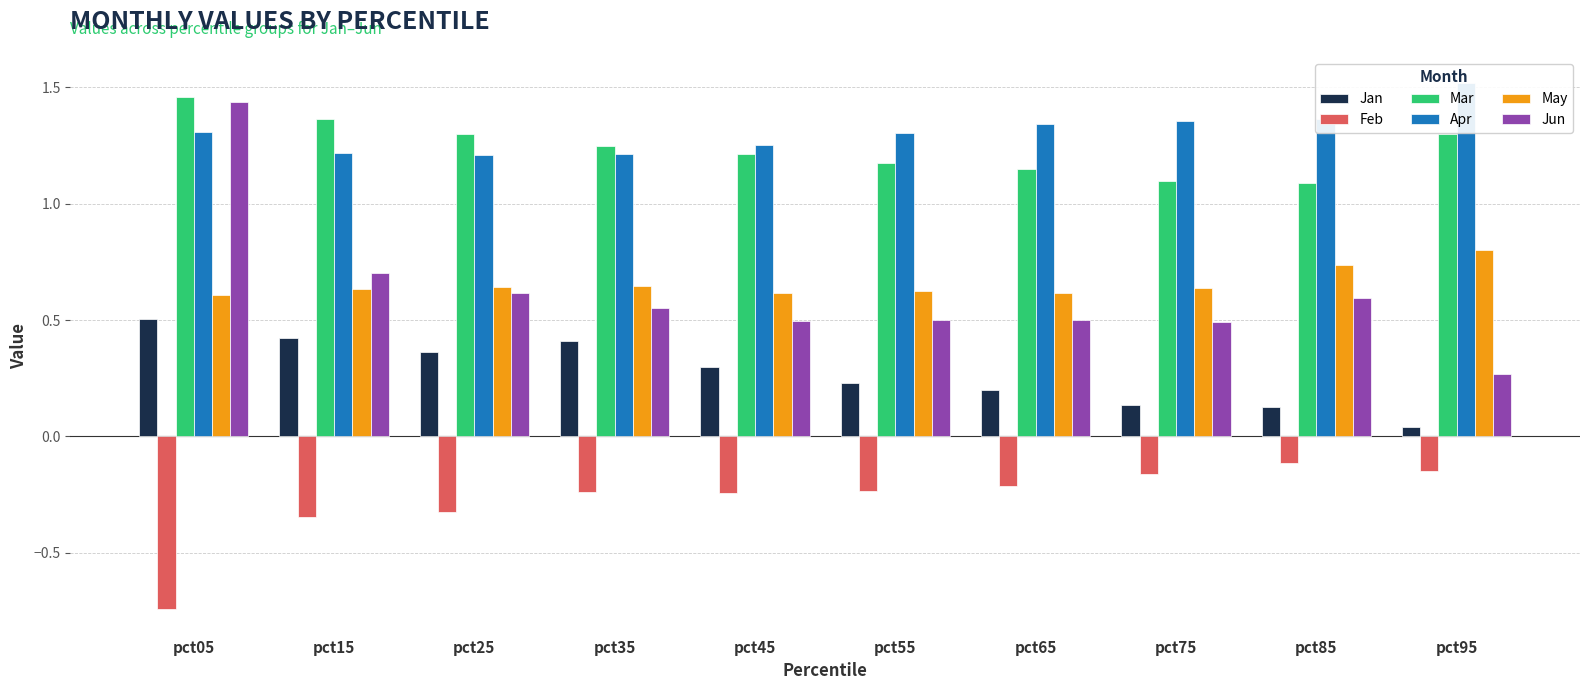

Rank the series at pct15 from lowest to highest value.

Feb, Jan, May, Jun, Apr, Mar